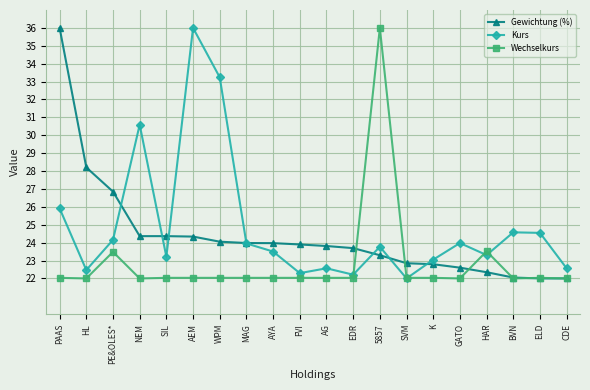

What is the spread (max minus min) of values at CDE?

0.6